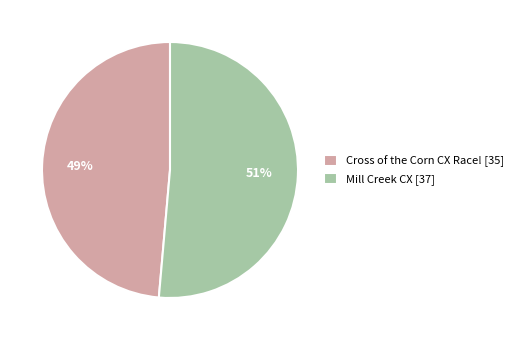

To the nearest percent, what is the combined percentage of Mill Creek CX and Cross of the Corn CX Race!?

100%